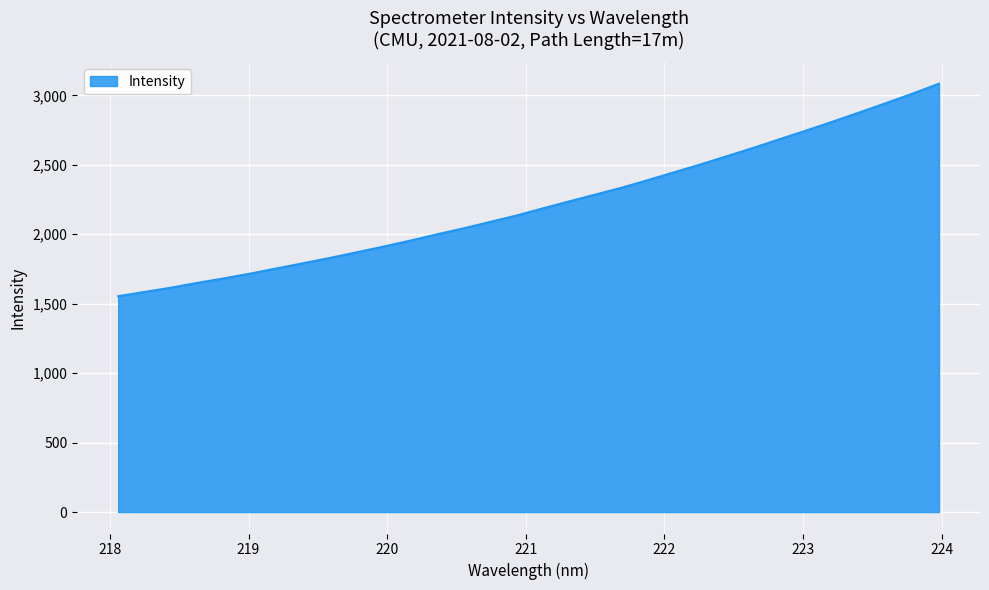

What is the smallest value displayed?

1553.9